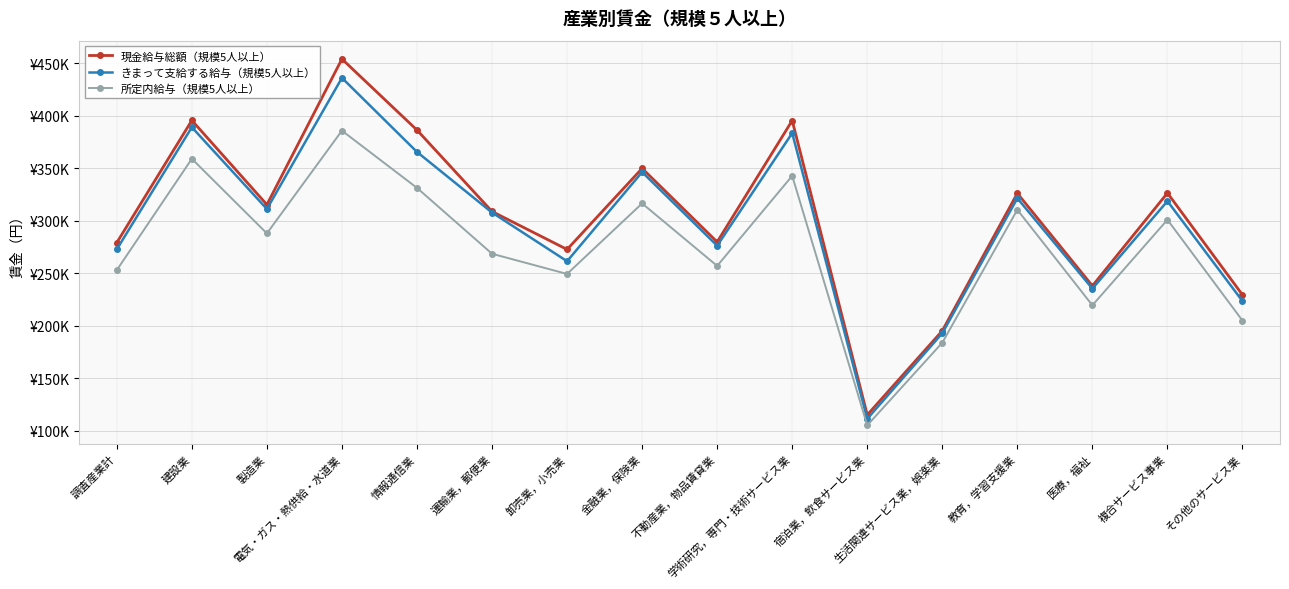

Does the chart have visible grid lines?

Yes